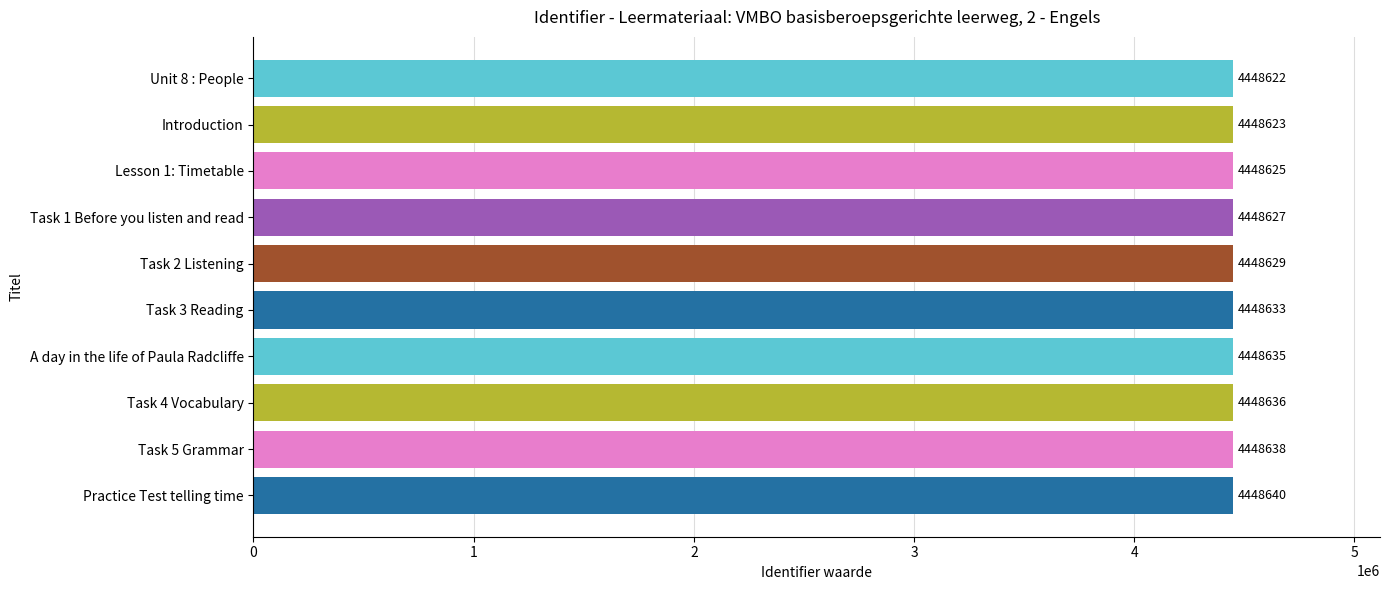

What value does the data have at Task 5 Grammar?

4448638